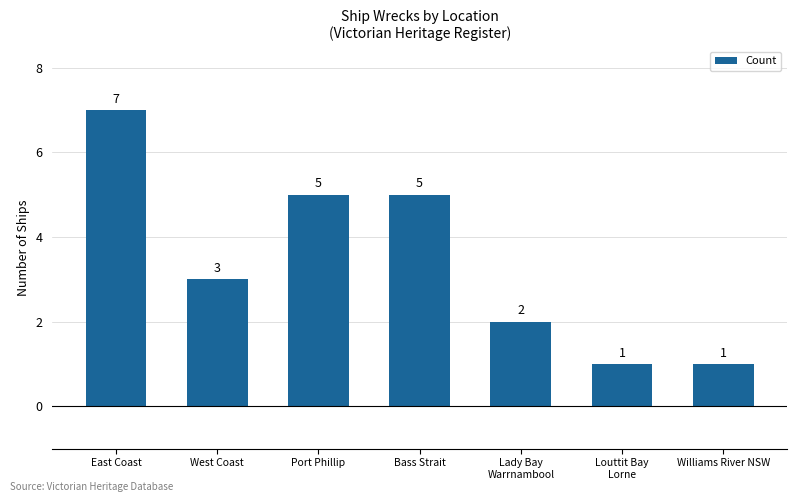

True or false: the data shows 1 at West Coast.

False